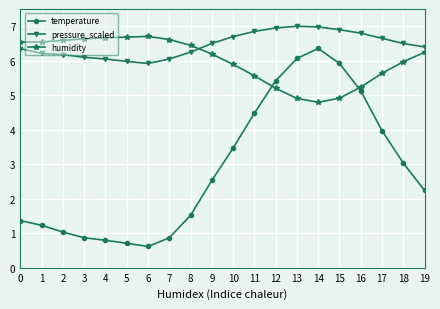

What is the difference between the maximum and minimum values in the temperature series?

5.7